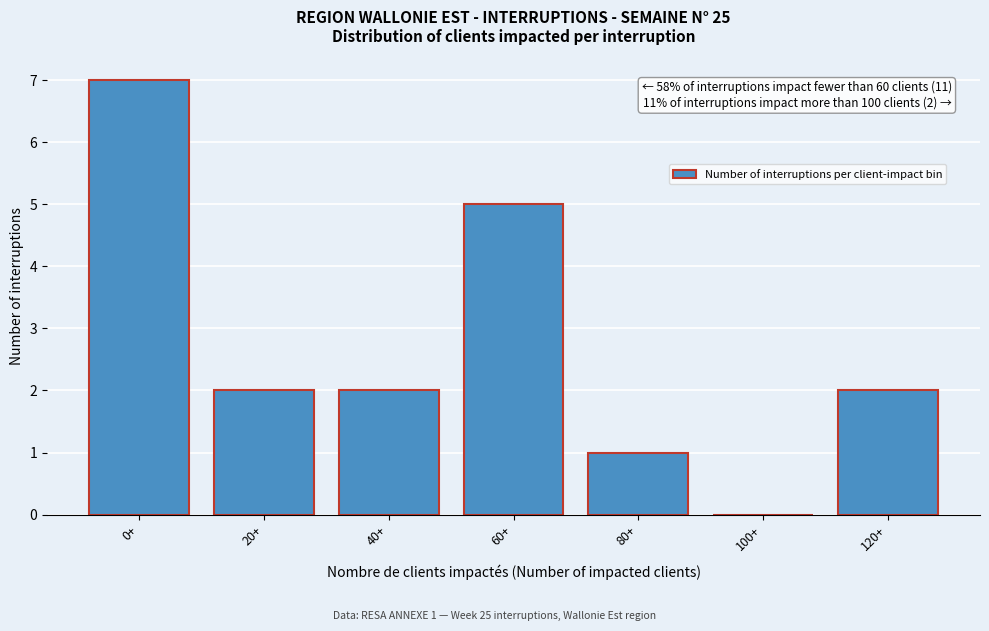

Reading left to right, what are all the values shown in this chart?

0+=7	20+=2	40+=2	60+=5	80+=1	100+=0	120+=2